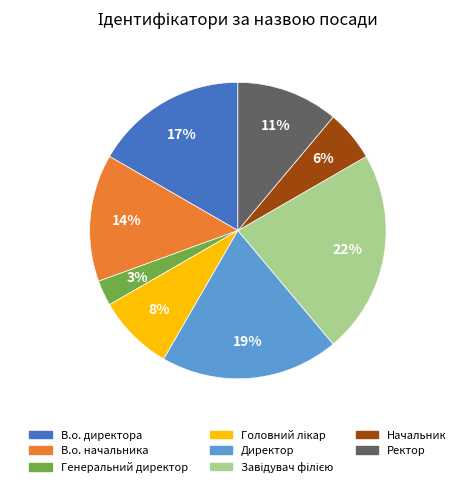

What is the smallest slice in the pie chart?

Генеральний директор